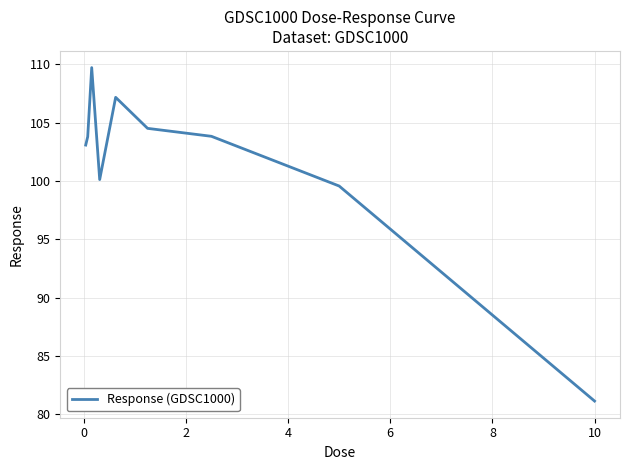

What is the difference between the maximum and second lowest values?

10.1